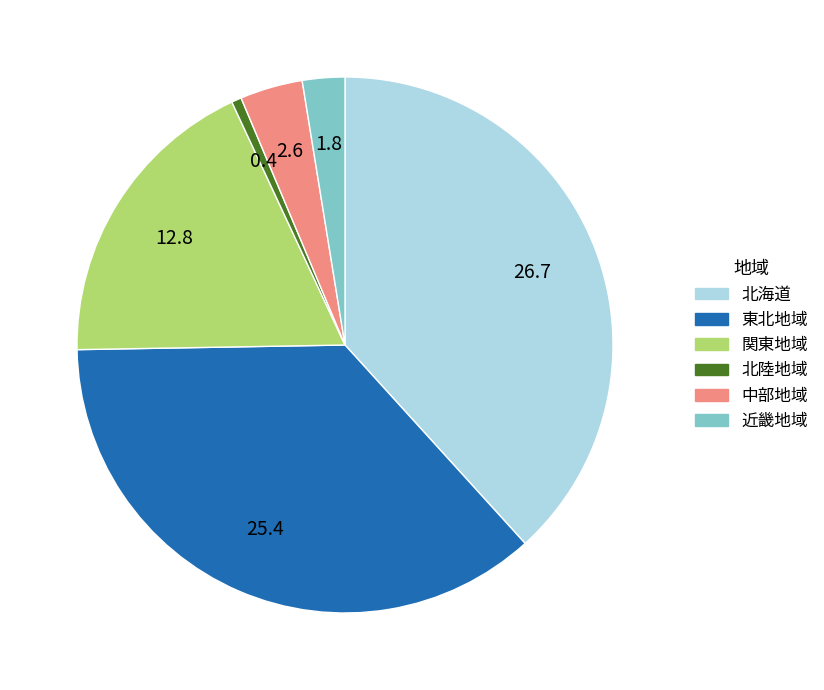

Is it true that 関東地域 is 18% of the pie?

True